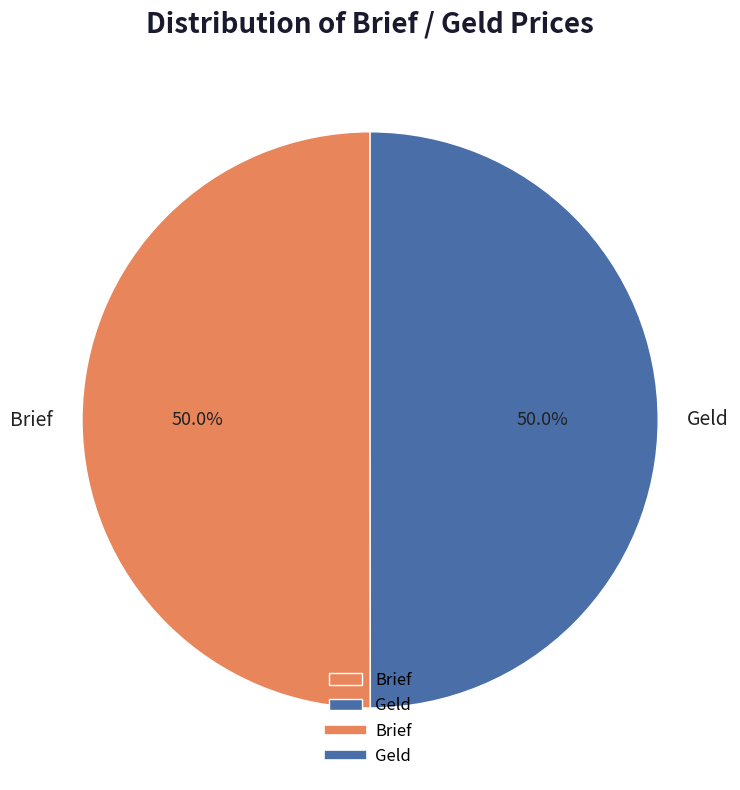

To the nearest percent, what portion does Geld represent?

50%